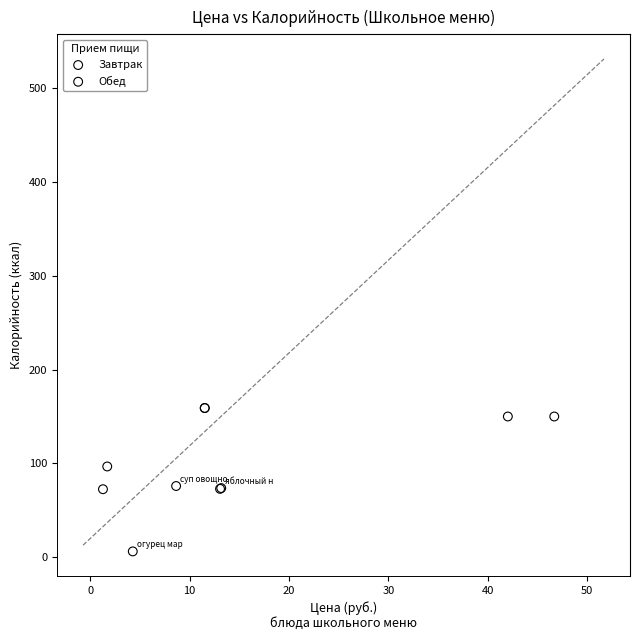

Which series contains the lowest Y value?

Завтрак